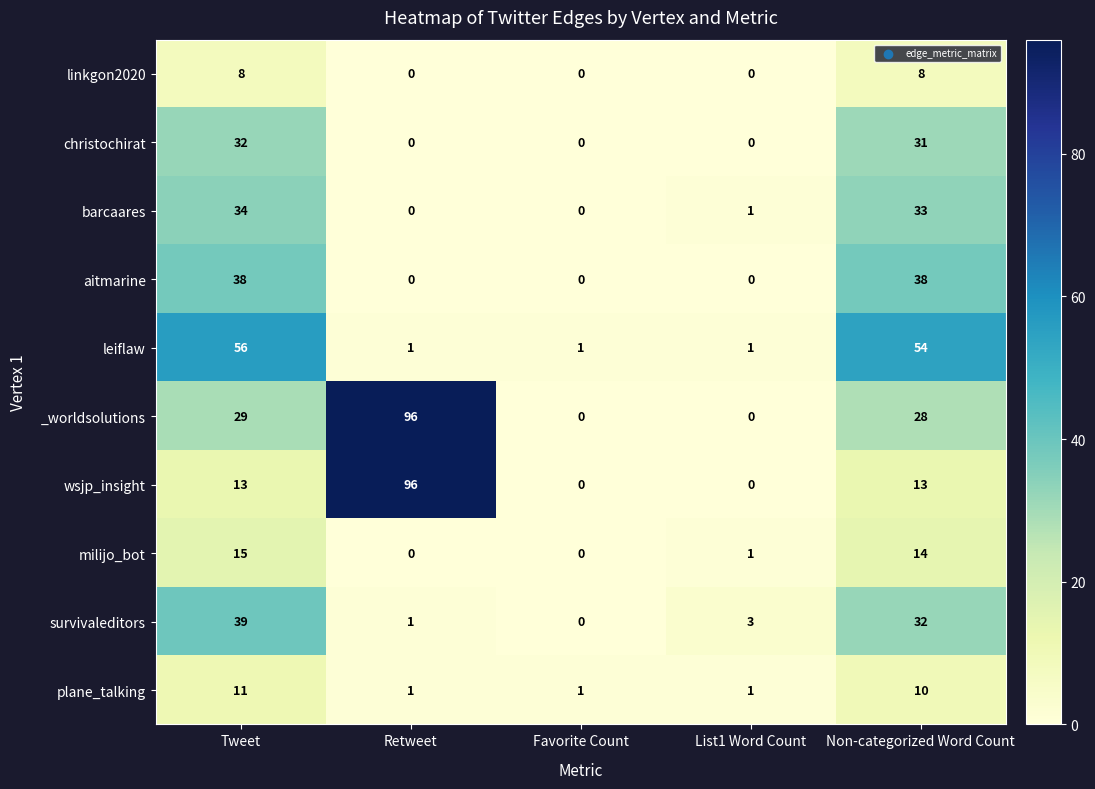

Which label corresponds to the largest value in the chart?

Retweet